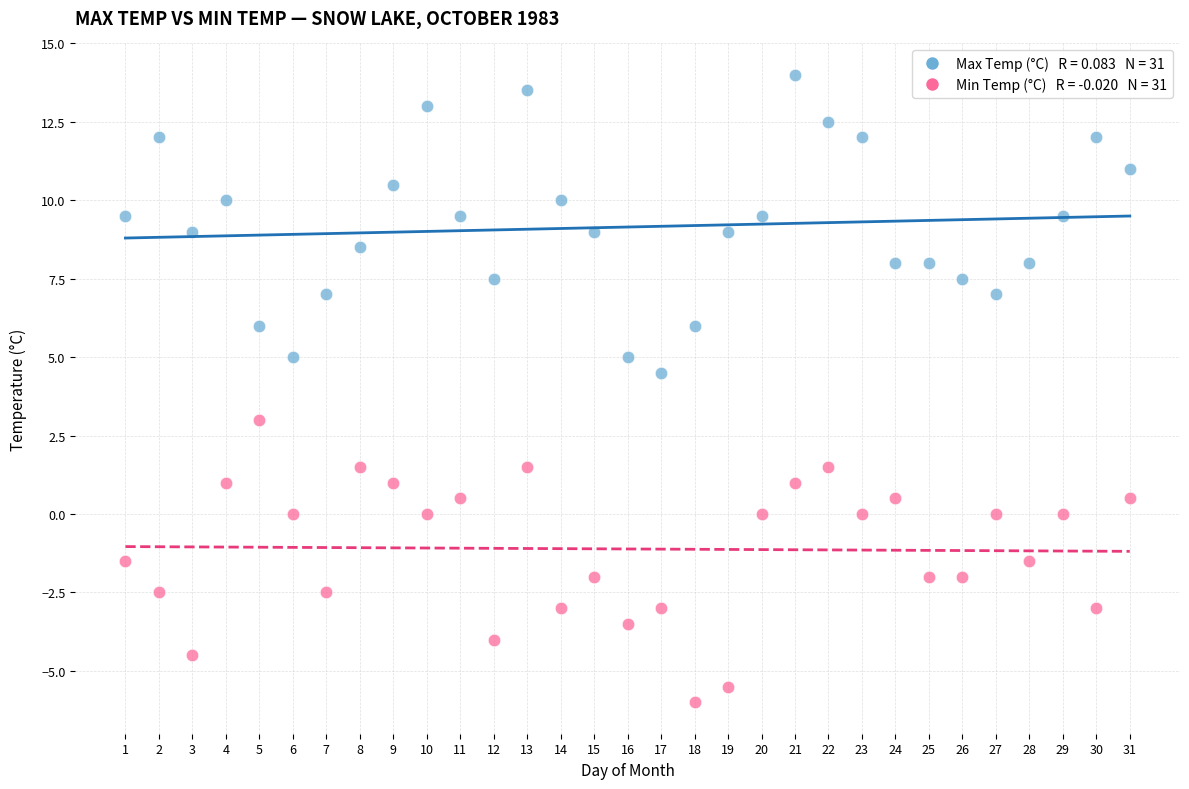

Across all data points, what is the range of X values (max minus min)?

30.0